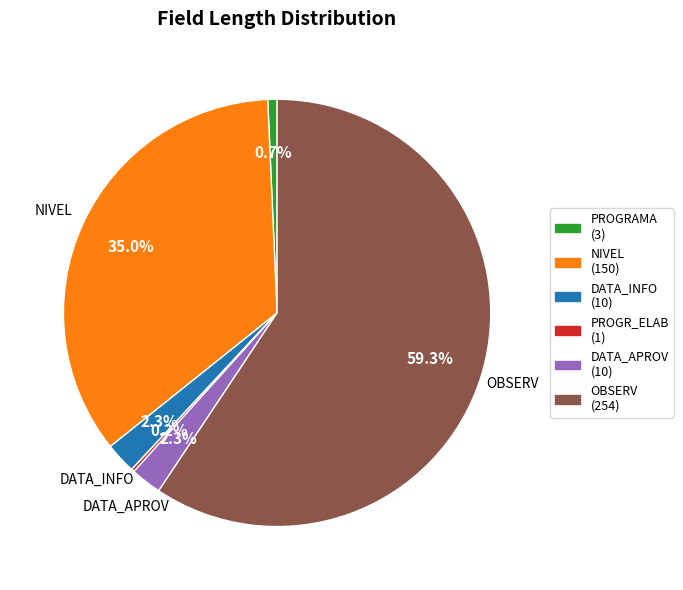

Does any single category account for the majority?

Yes